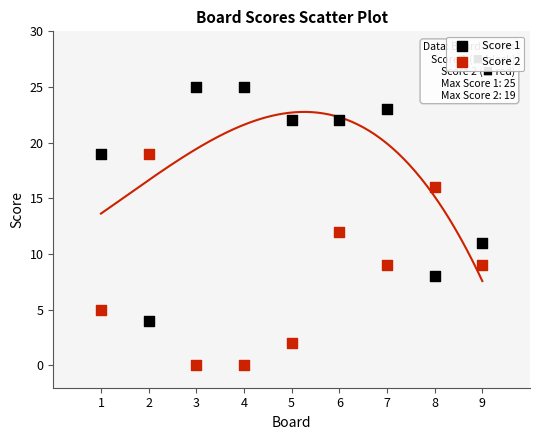

What is the X range (max minus min) for the scatter plot?

8